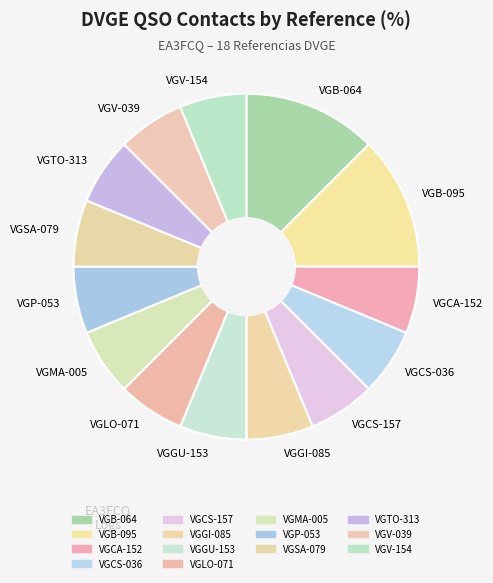

How many segments does this pie chart have?

14